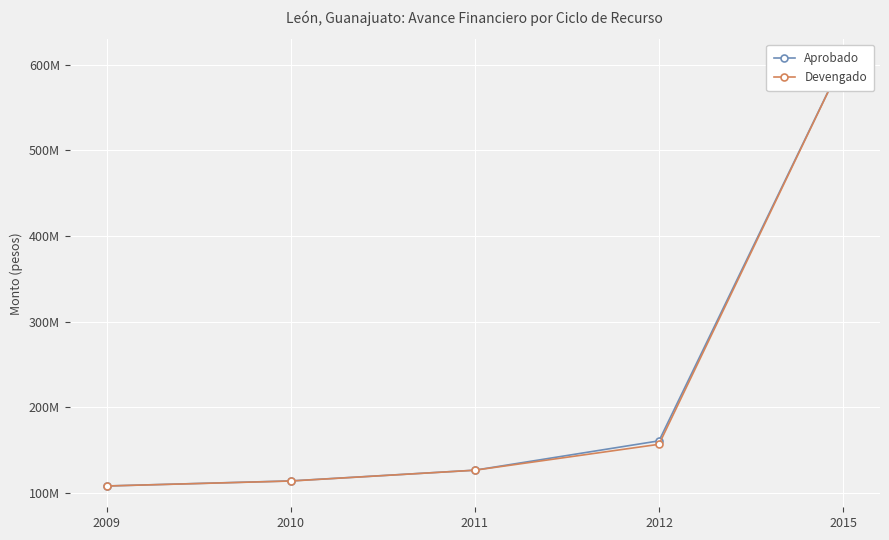

Where does the Devengado series first go above 126533395?

2011